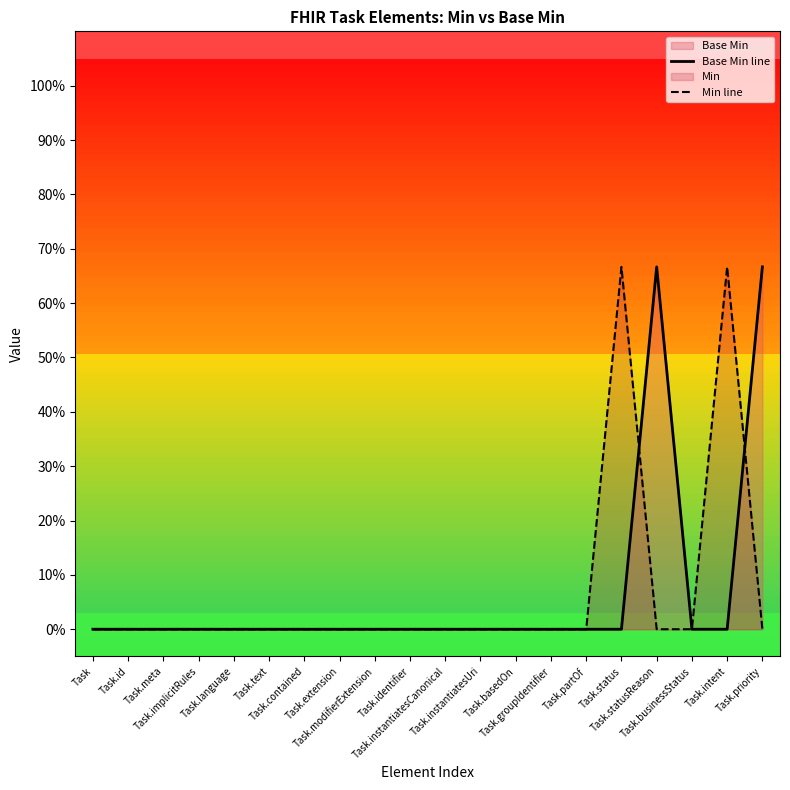

At how many categories does at least one series exceed 0?

4